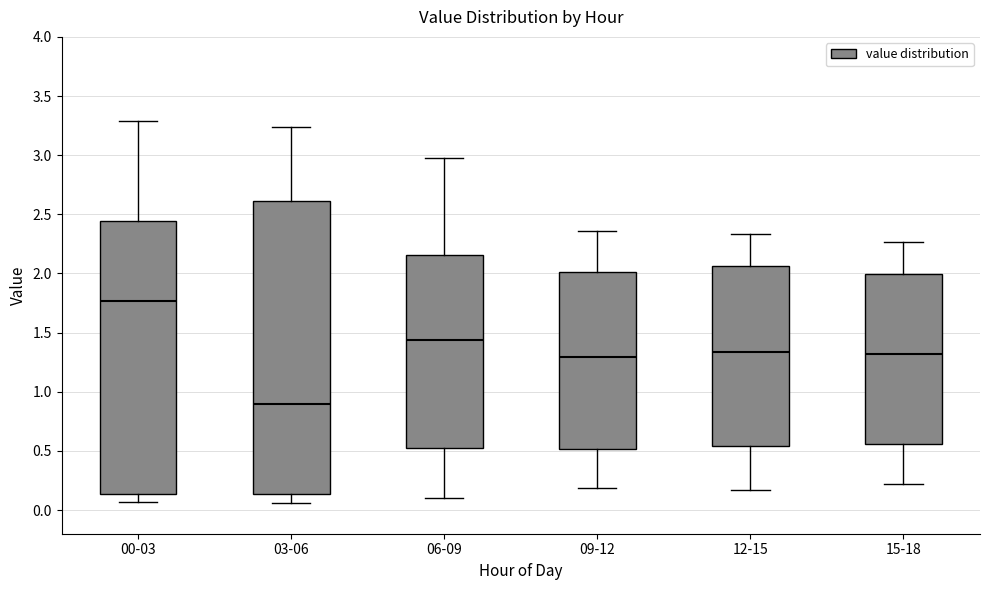

Where does the upper whisker of the box for 09-12 end on the y-axis? The values are not printed on the chart, so give them approximately, as read against the axis.

2.35